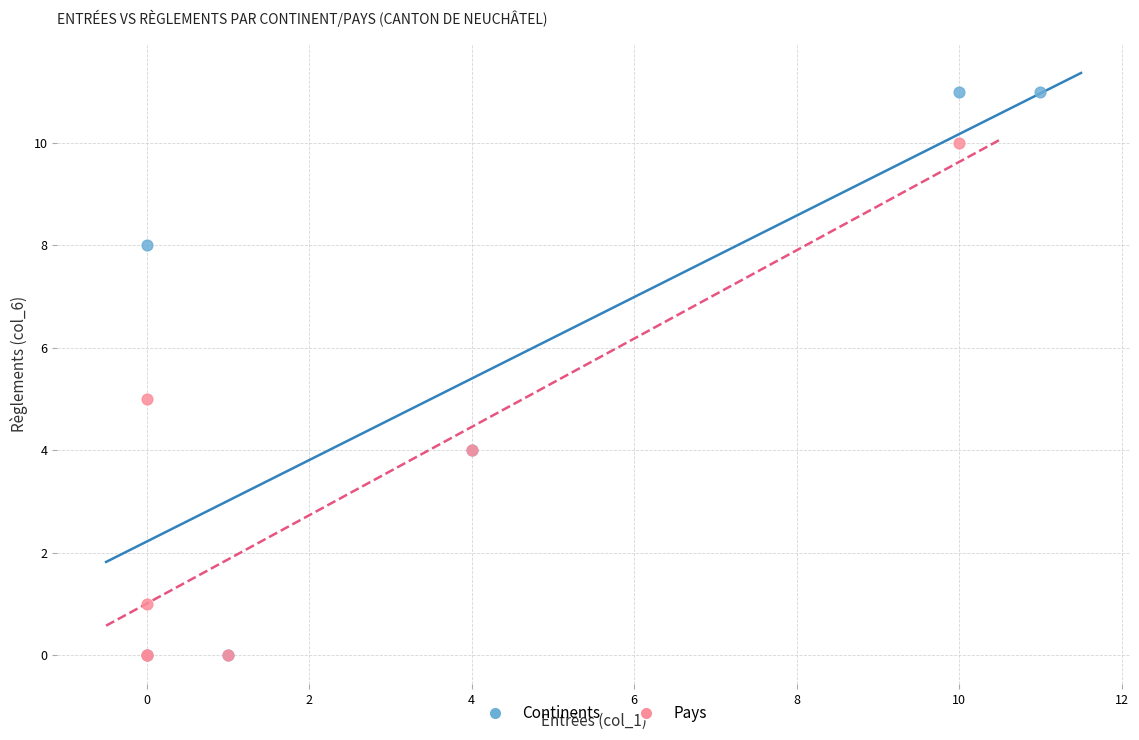

Which series reaches the maximum Y coordinate?

Continents